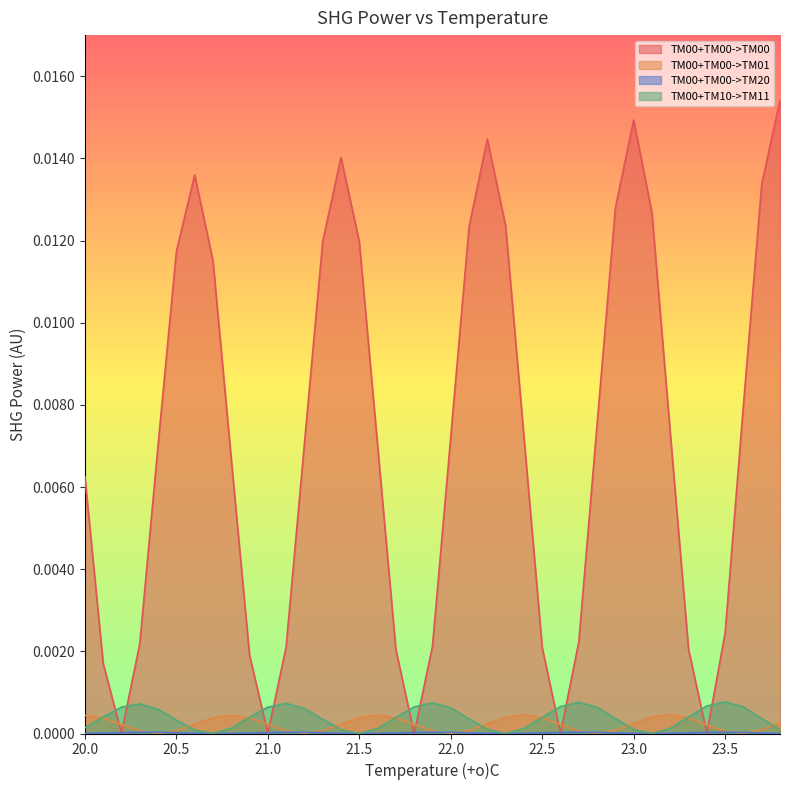

Reading left to right, list all the values displayed in this chart.

TM00+TM00->TM00: 20.0=0.0	20.1=0.0	20.2=0.0	20.3=0.0	20.4=0.0	20.5=0.0	20.6=0.0	20.7=0.0	20.8=0.0	20.9=0.0	21.0=0.0	21.1=0.0	21.2=0.0	21.3=0.0	21.4=0.0	21.5=0.0	21.6=0.0	21.7=0.0	21.8=0.0	21.9=0.0	22.0=0.0	22.1=0.0	22.2=0.0	22.3=0.0	22.4=0.0	22.5=0.0	22.6=0.0	22.7=0.0	22.8=0.0	22.9=0.0	23.0=0.0	23.1=0.0	23.2=0.0	23.3=0.0	23.4=0.0	23.5=0.0	23.6=0.0	23.7=0.0	23.8=0.0
TM00+TM00->TM01: 20.0=0.0	20.1=0.0	20.2=0.0	20.3=0.0	20.4=0.0	20.5=0.0	20.6=0.0	20.7=0.0	20.8=0.0	20.9=0.0	21.0=0.0	21.1=0.0	21.2=0.0	21.3=0.0	21.4=0.0	21.5=0.0	21.6=0.0	21.7=0.0	21.8=0.0	21.9=0.0	22.0=0.0	22.1=0.0	22.2=0.0	22.3=0.0	22.4=0.0	22.5=0.0	22.6=0.0	22.7=0.0	22.8=0.0	22.9=0.0	23.0=0.0	23.1=0.0	23.2=0.0	23.3=0.0	23.4=0.0	23.5=0.0	23.6=0.0	23.7=0.0	23.8=0.0
TM00+TM00->TM20: 20.0=0.0	20.1=0.0	20.2=0.0	20.3=0.0	20.4=0.0	20.5=0.0	20.6=0.0	20.7=0.0	20.8=0.0	20.9=0.0	21.0=0.0	21.1=0.0	21.2=0.0	21.3=0.0	21.4=0.0	21.5=0.0	21.6=0.0	21.7=0.0	21.8=0.0	21.9=0.0	22.0=0.0	22.1=0.0	22.2=0.0	22.3=0.0	22.4=0.0	22.5=0.0	22.6=0.0	22.7=0.0	22.8=0.0	22.9=0.0	23.0=0.0	23.1=0.0	23.2=0.0	23.3=0.0	23.4=0.0	23.5=0.0	23.6=0.0	23.7=0.0	23.8=0.0
TM00+TM10->TM11: 20.0=0.0	20.1=0.0	20.2=0.0	20.3=0.0	20.4=0.0	20.5=0.0	20.6=0.0	20.7=0.0	20.8=0.0	20.9=0.0	21.0=0.0	21.1=0.0	21.2=0.0	21.3=0.0	21.4=0.0	21.5=0.0	21.6=0.0	21.7=0.0	21.8=0.0	21.9=0.0	22.0=0.0	22.1=0.0	22.2=0.0	22.3=0.0	22.4=0.0	22.5=0.0	22.6=0.0	22.7=0.0	22.8=0.0	22.9=0.0	23.0=0.0	23.1=0.0	23.2=0.0	23.3=0.0	23.4=0.0	23.5=0.0	23.6=0.0	23.7=0.0	23.8=0.0